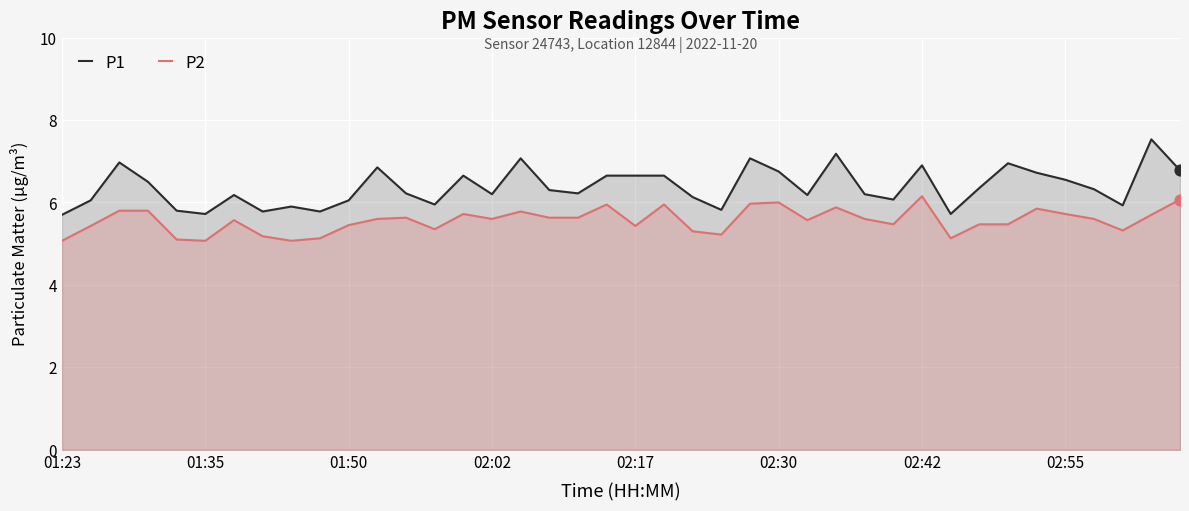

Which series reaches the maximum Y coordinate?

P1